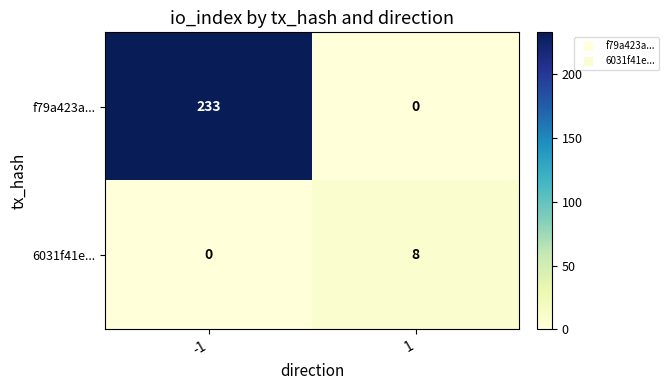

At -1, list the series in order from largest to smallest.

f79a423a..., 6031f41e...